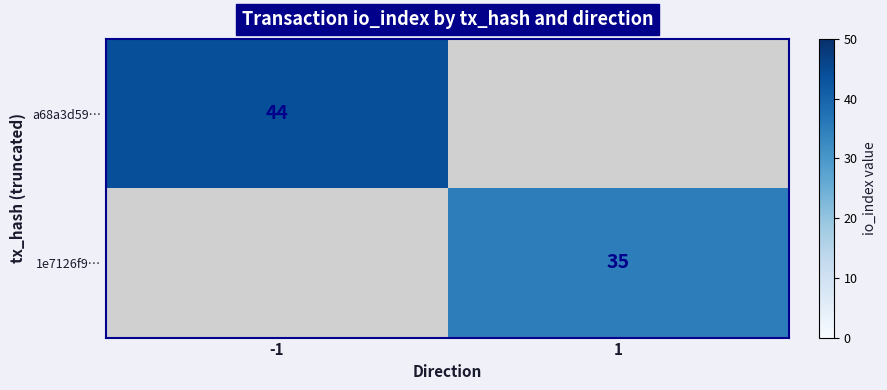

True or false: a68a3d59… has a value of 44 at -1.

True